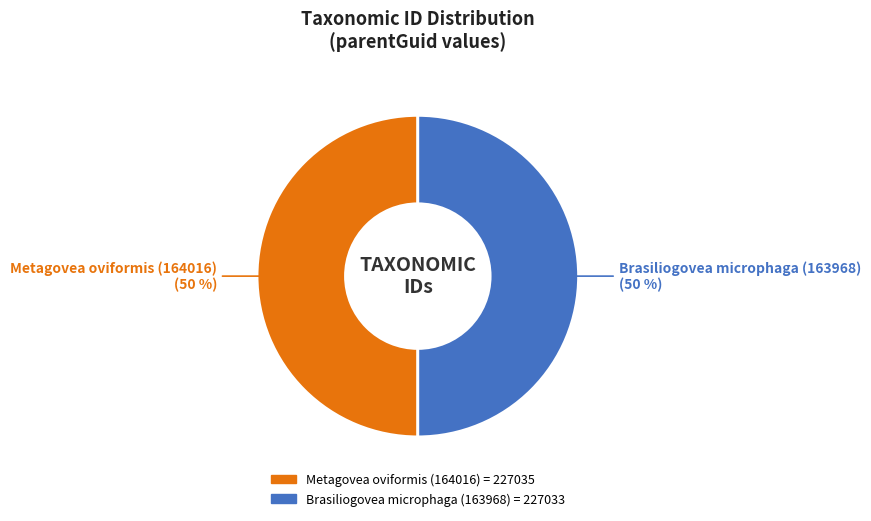

To the nearest percent, what percentage of the pie is Brasiliogovea microphaga (163968)?

50%